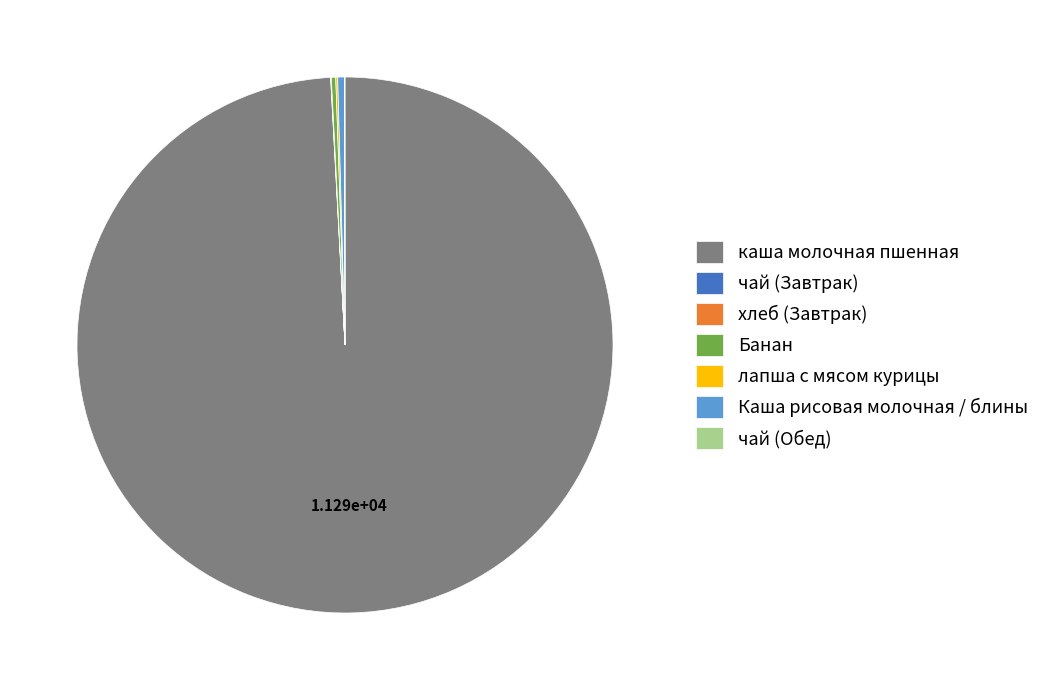

Which slice represents more than half of the pie?

каша молочная пшенная